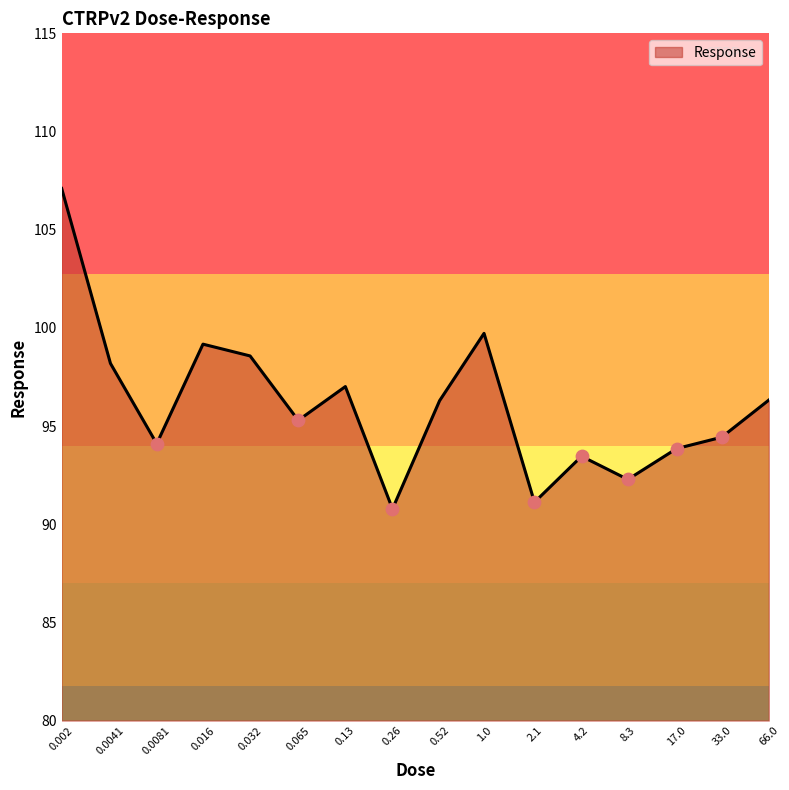

What is the difference between the maximum and minimum values?

16.3